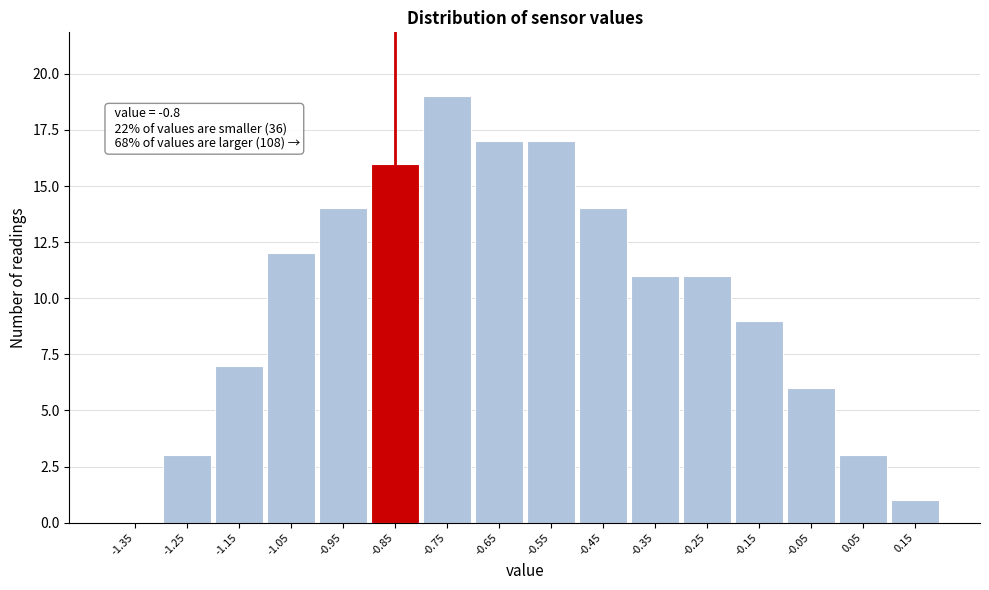

Reading left to right, extract all data points from this chart.

-1.35=0	-1.25=3	-1.15=7	-1.05=12	-0.95=14	-0.85=16	-0.75=19	-0.65=17	-0.55=17	-0.45=14	-0.35=11	-0.25=11	-0.15=9	-0.05=6	0.05=3	0.15=1